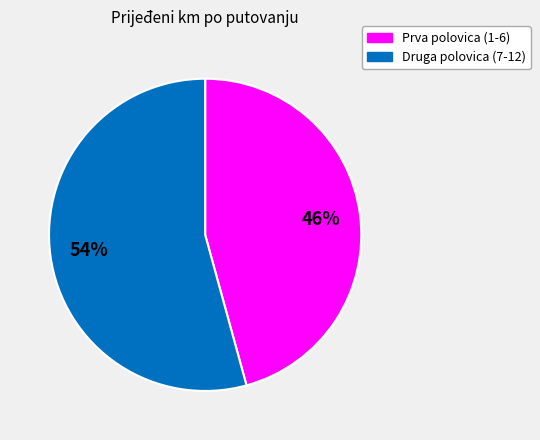

To the nearest percent, what is the average slice percentage?

50%